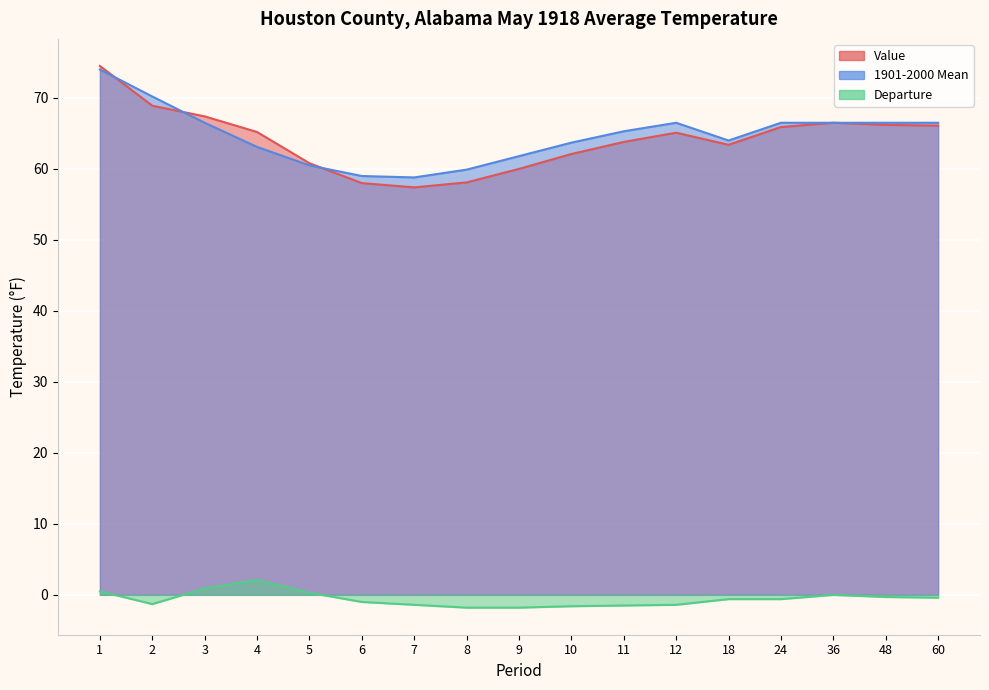

How many negative values does the Departure series have?

12